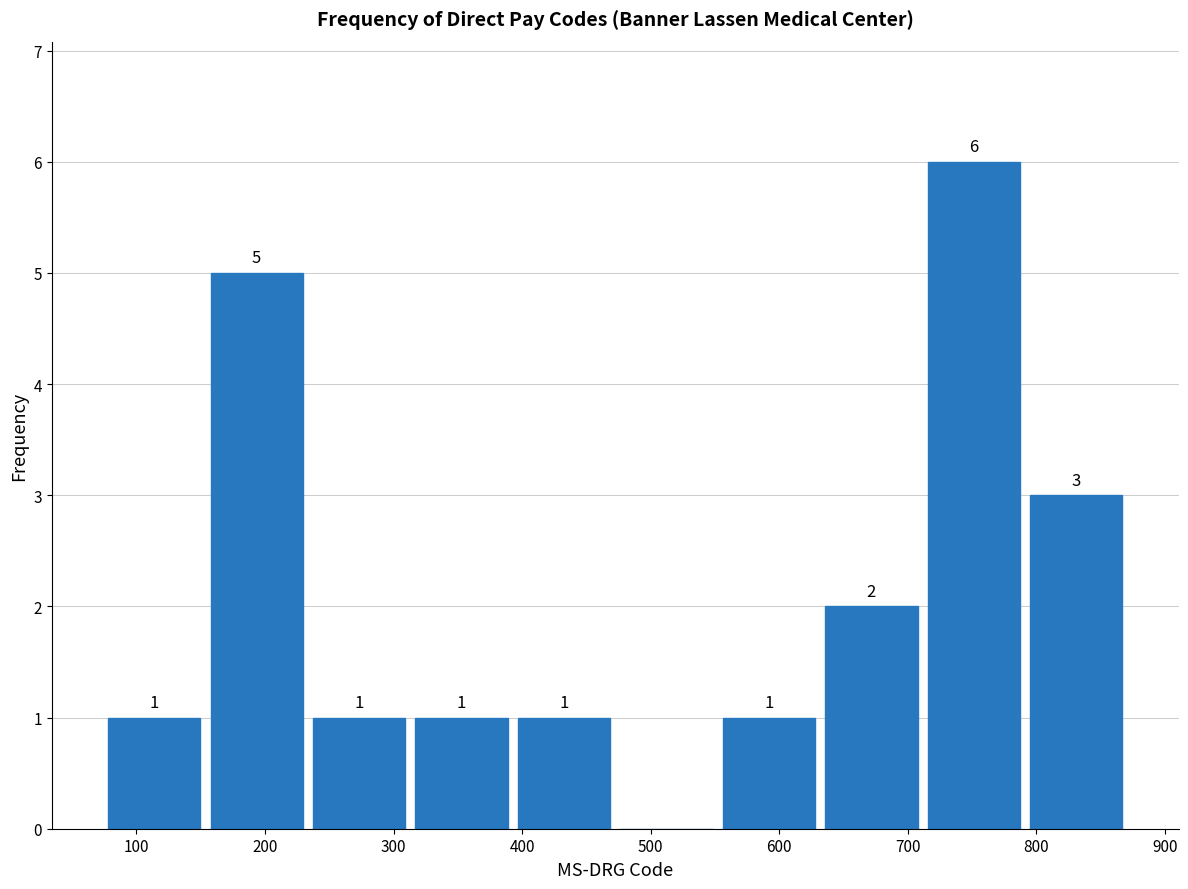

Which range on the x-axis has the tallest bar?

710 to 790